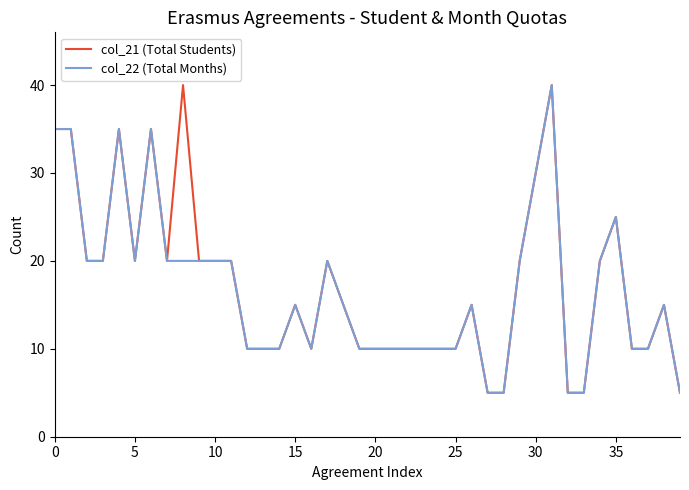

What is the highest value of the col_21 (Total Students) series?

40